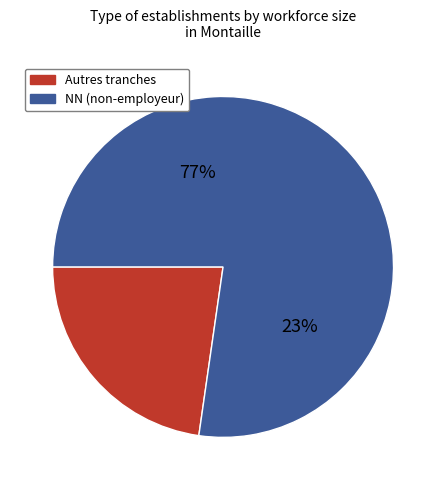

Which category accounts for the majority?

NN